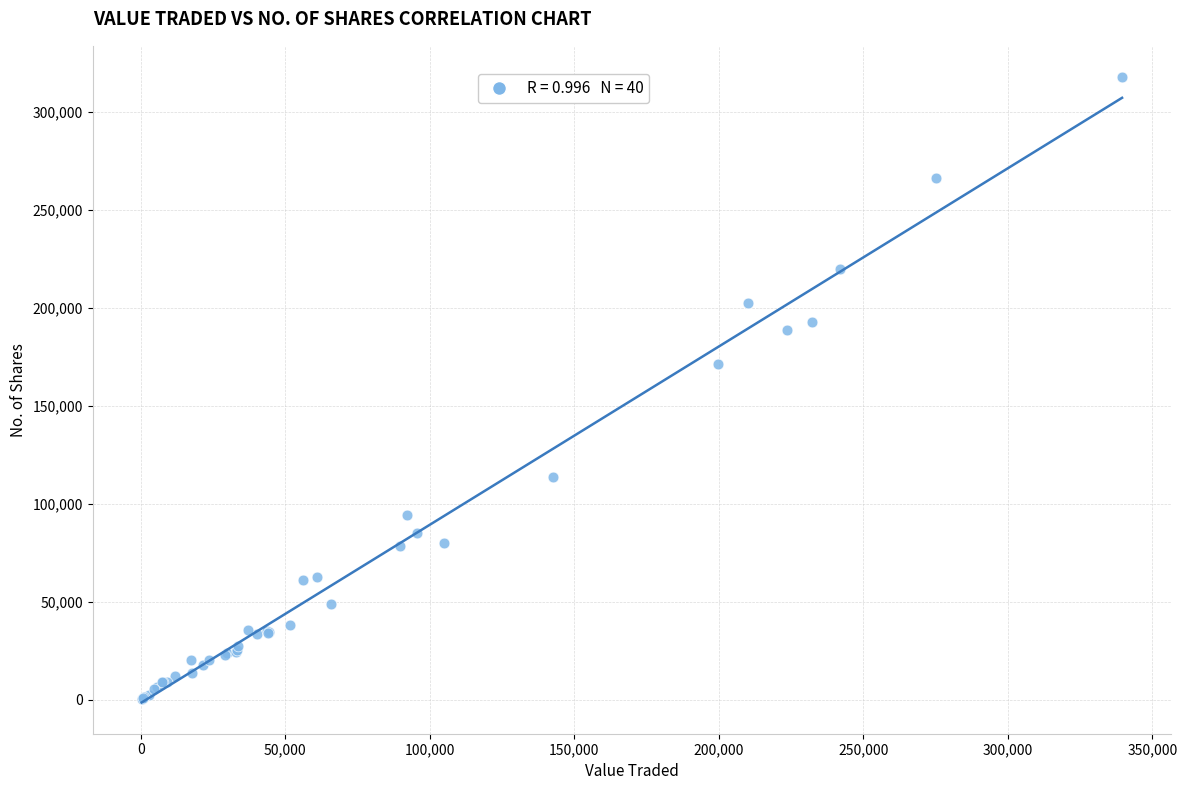

What Y value in the scatter plot is closest to 159062?

171221